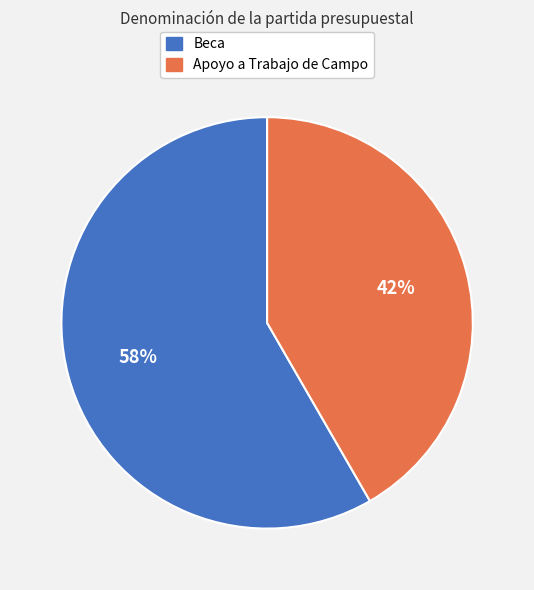

To the nearest percent, what is the combined percentage of Apoyo a Trabajo de Campo and Beca?

100%